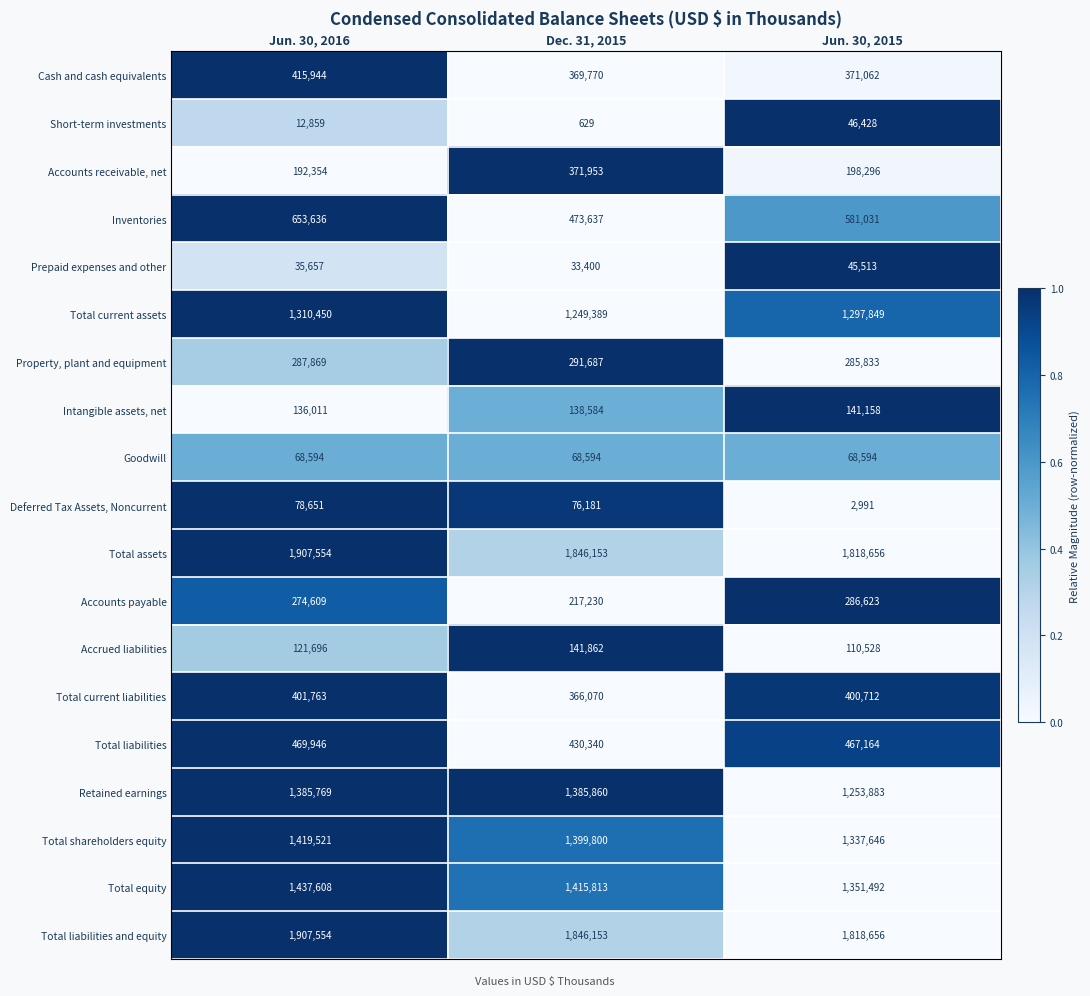

What is the sum of the Property, plant and equipment values at Dec. 31, 2015 and Jun. 30, 2016?

579556